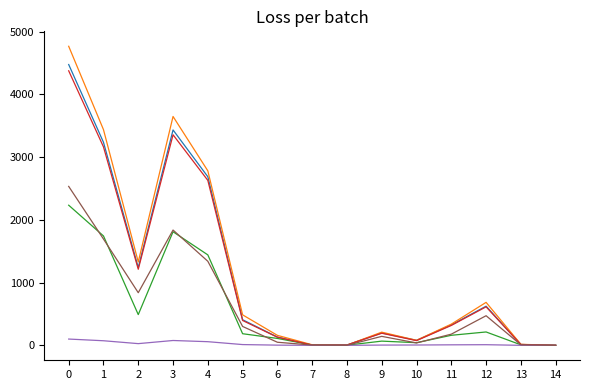

Does the chart have visible grid lines?

No